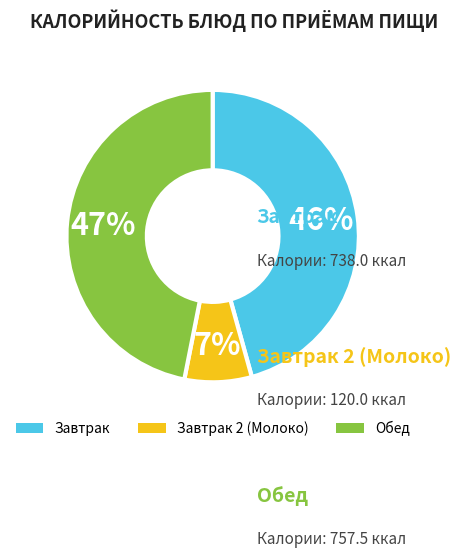

Rank the categories by value from highest to lowest.

Обед, Завтрак, Завтрак 2 (Молоко)